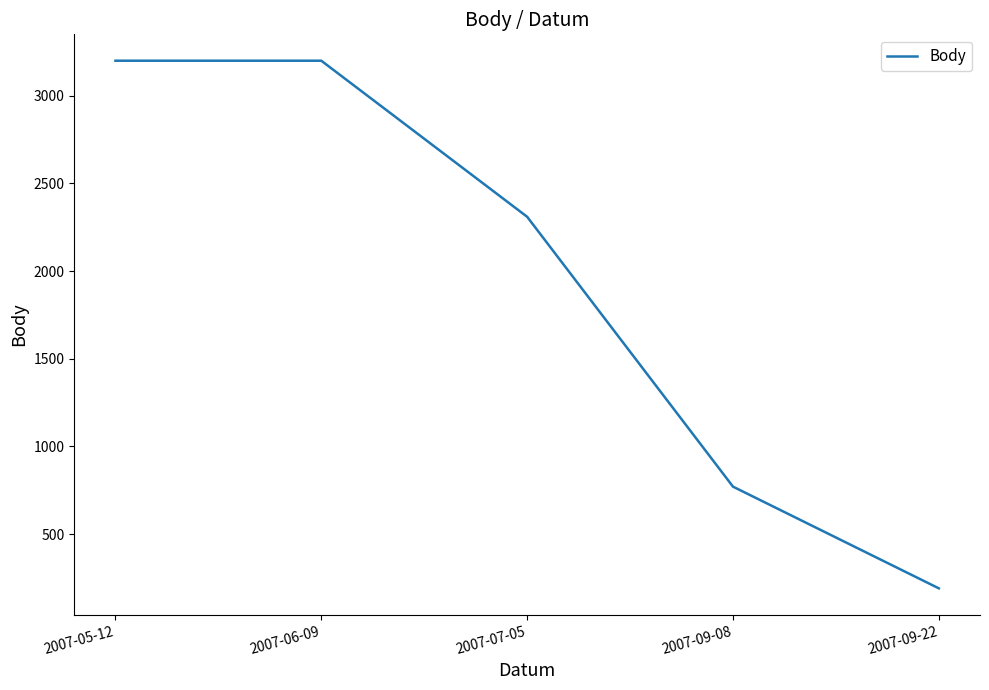

Does the chart display data point markers on the line(s)?

No